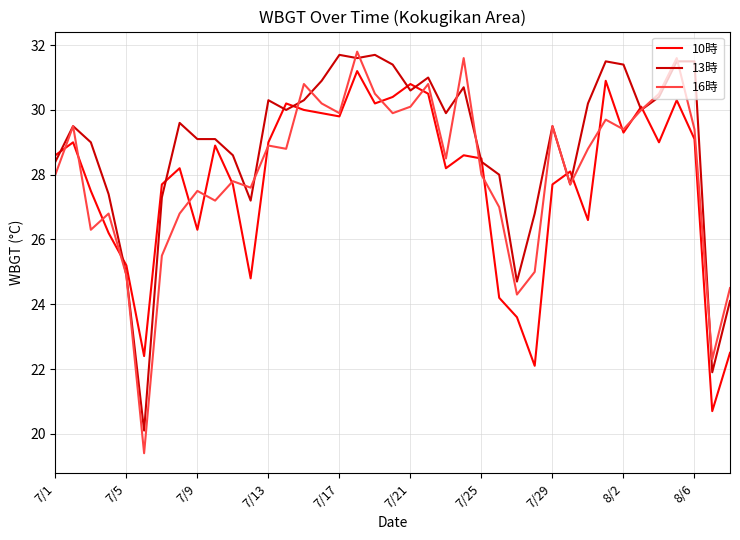

True or false: 10時 has more than 2 interior local peaks.

True